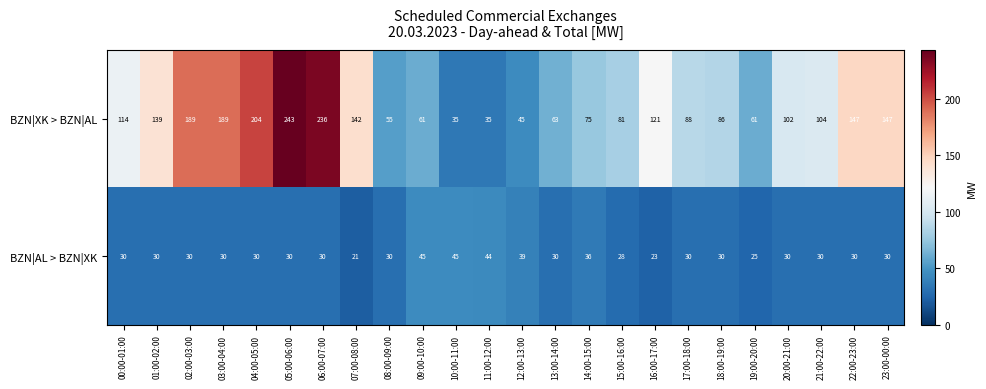

True or false: BZN|XK > BZN|AL has a value of 104 at 21:00-22:00.

True